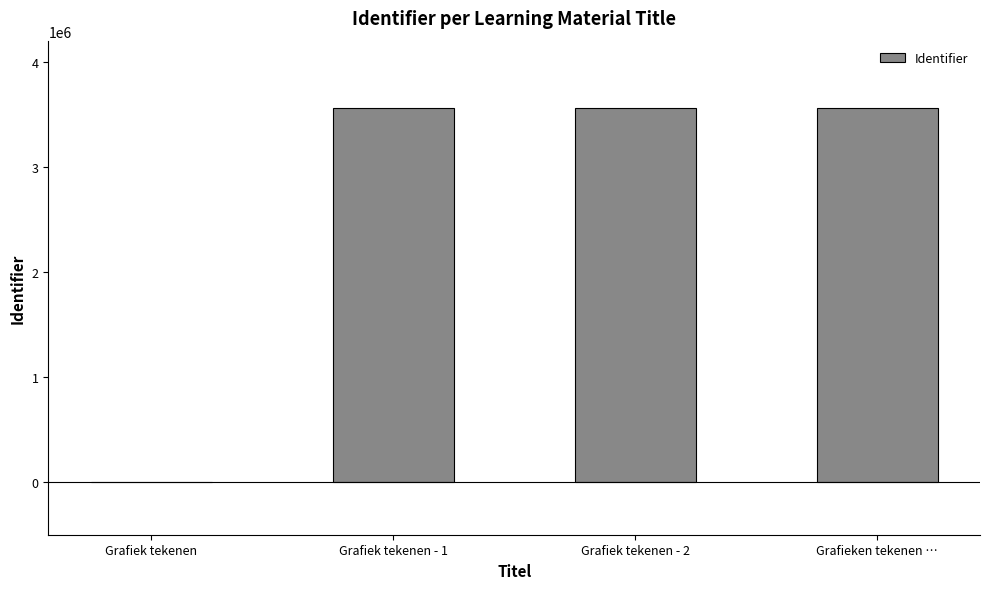

What is the change in value from Grafiek tekenen to Grafieken tekenen …?

+3559002